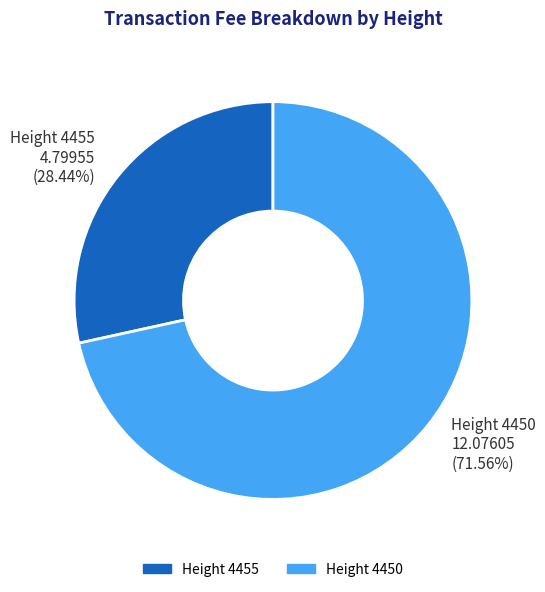

How many segments does this pie chart have?

2